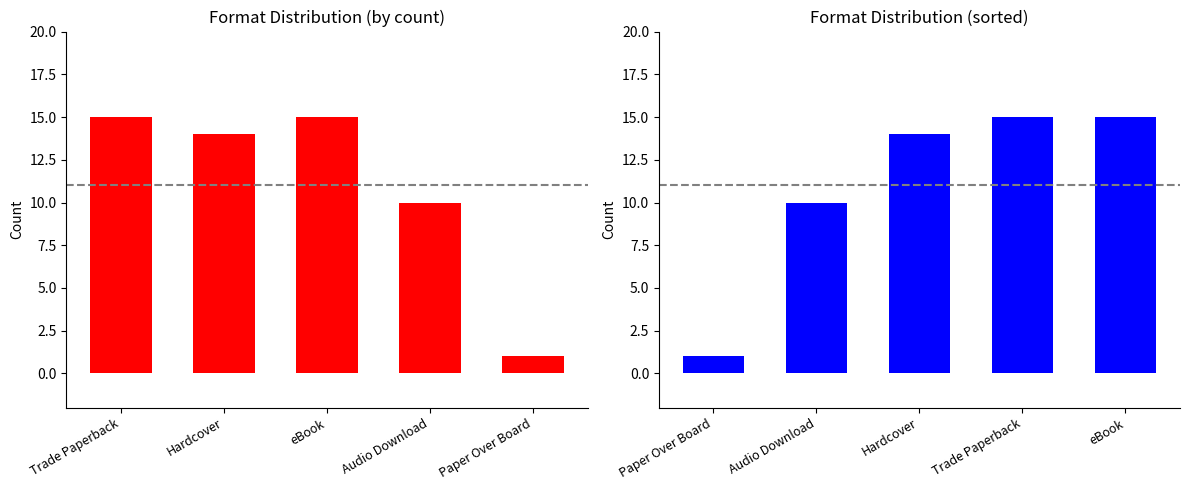

How many bars are there in total?

10